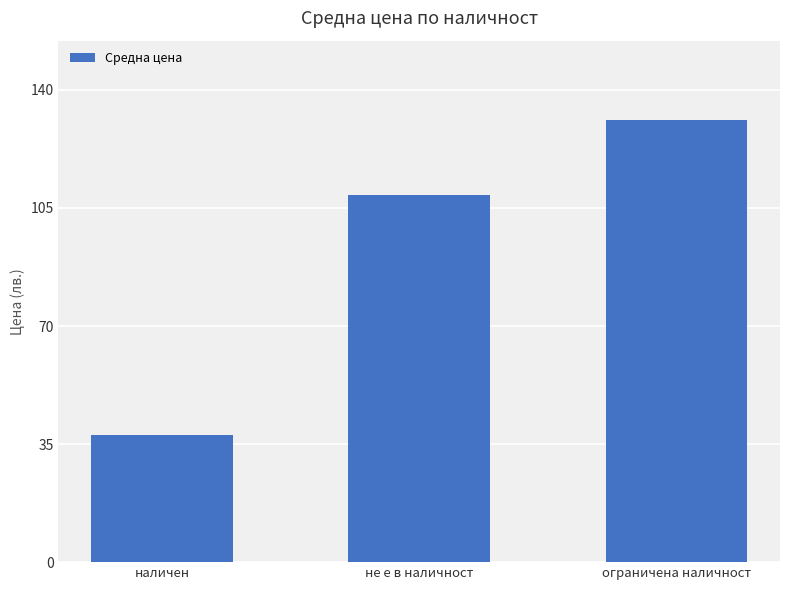

Which has a higher value, ограничена наличност or наличен?

ограничена наличност